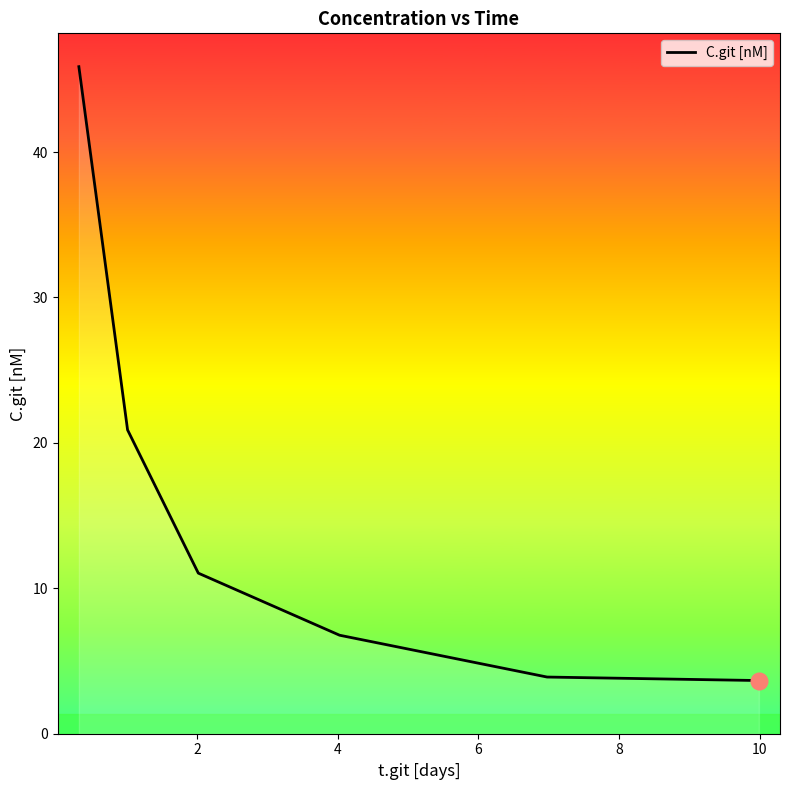

What is the greatest value displayed?

45.9